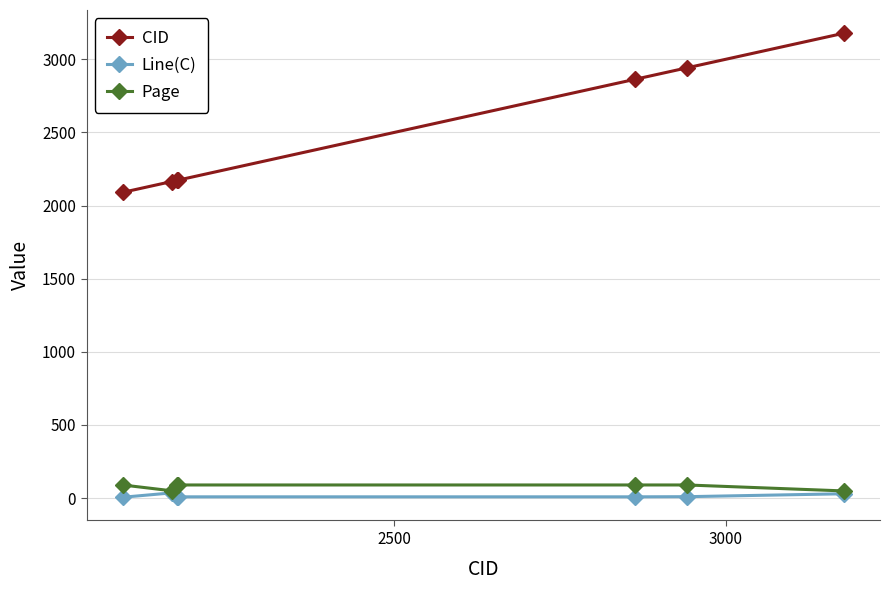

True or false: CID has more than 2 interior local peaks.

False